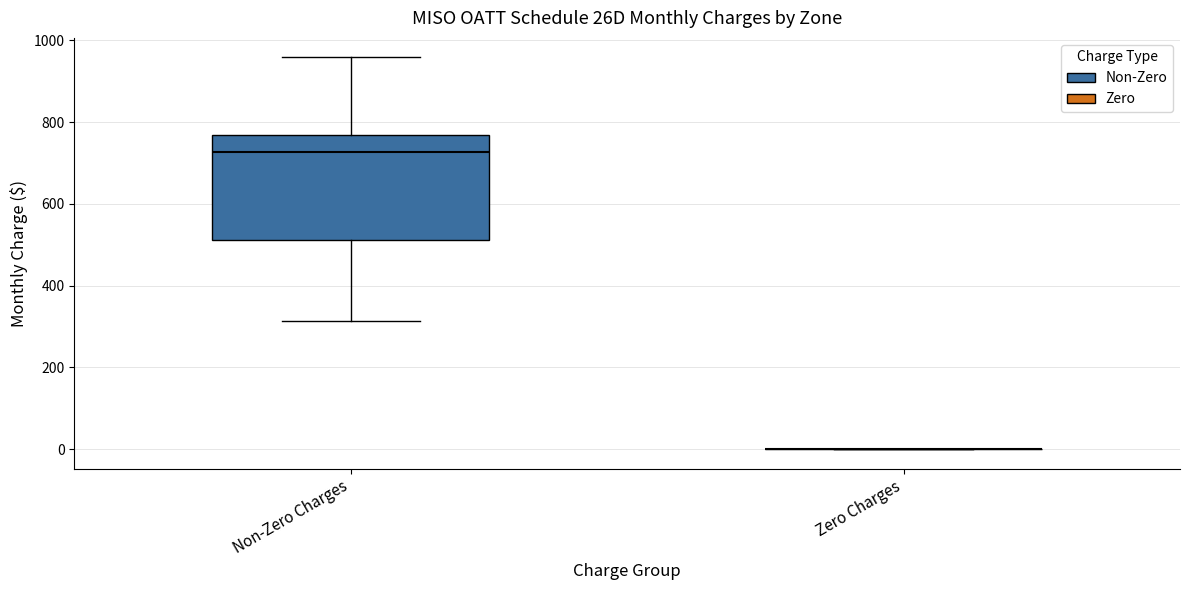

Where does the upper whisker of the box for Non-Zero Charges end on the y-axis? The values are not printed on the chart, so give them approximately, as read against the axis.

960